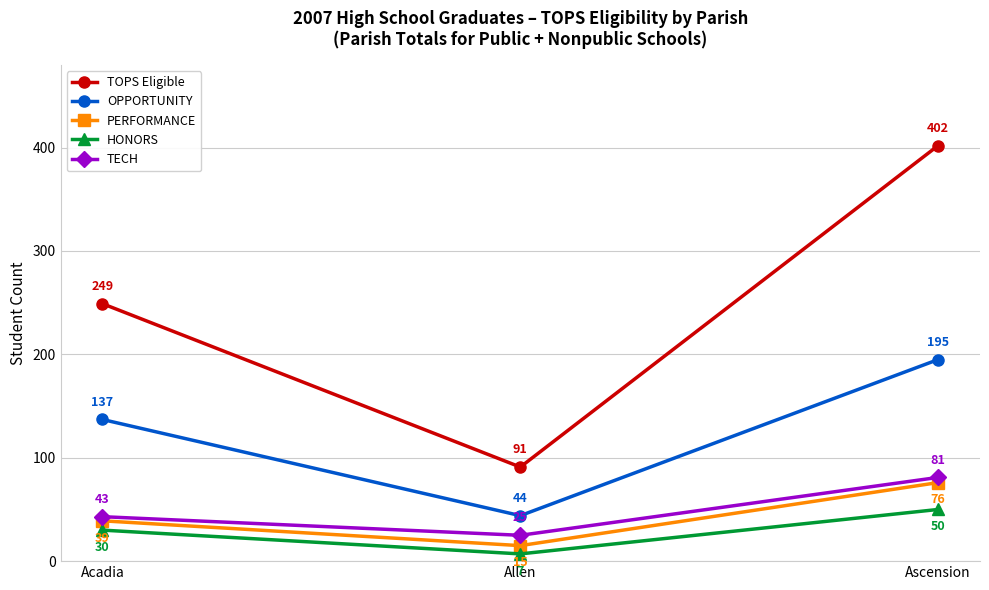

Reading left to right, transcribe all the data shown in this chart.

TOPS Eligible: 249	91	402
OPPORTUNITY: 137	44	195
PERFORMANCE: 39	15	76
HONORS: 30	7	50
TECH: 43	25	81